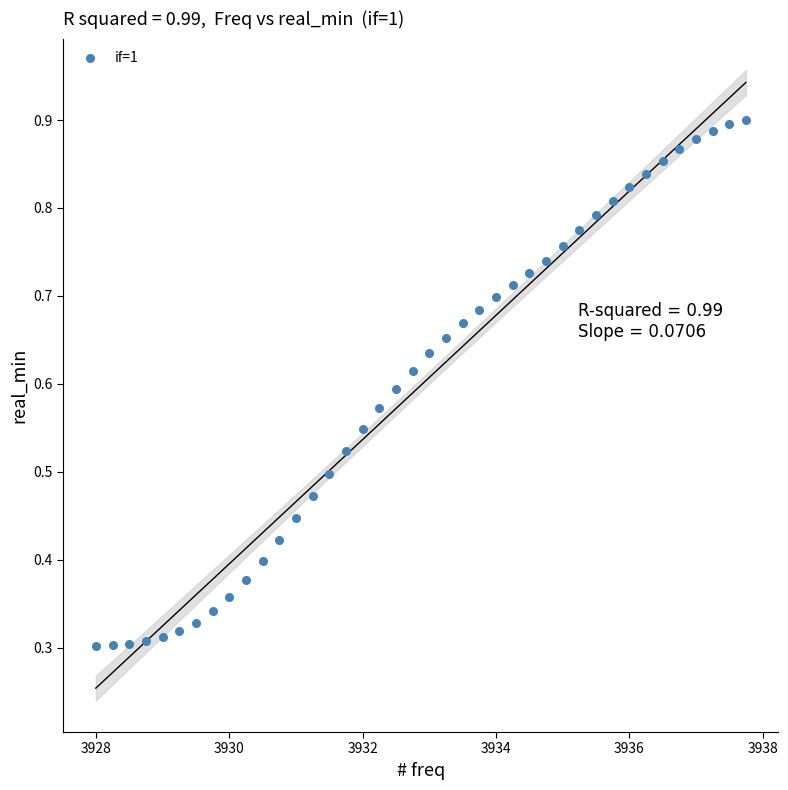

What is the range of X values (max minus min)?

9.8